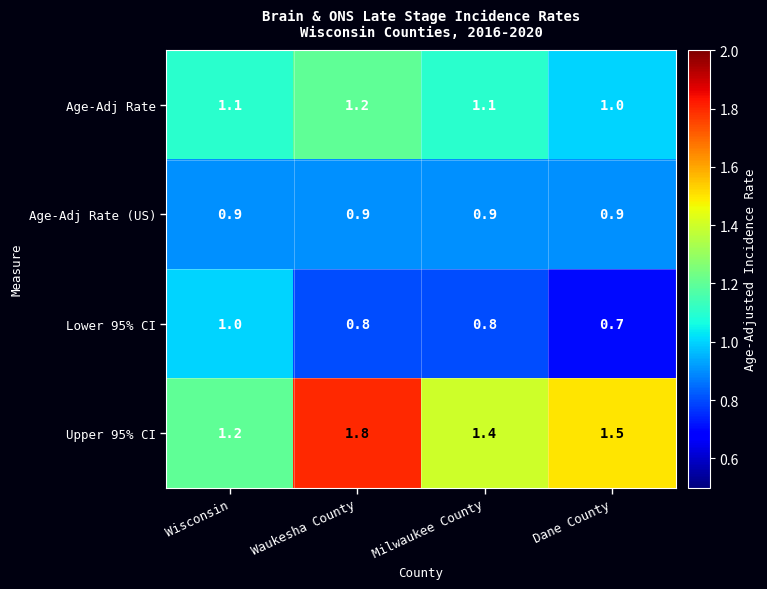

Which series has the widest spread of values?

Upper 95% CI